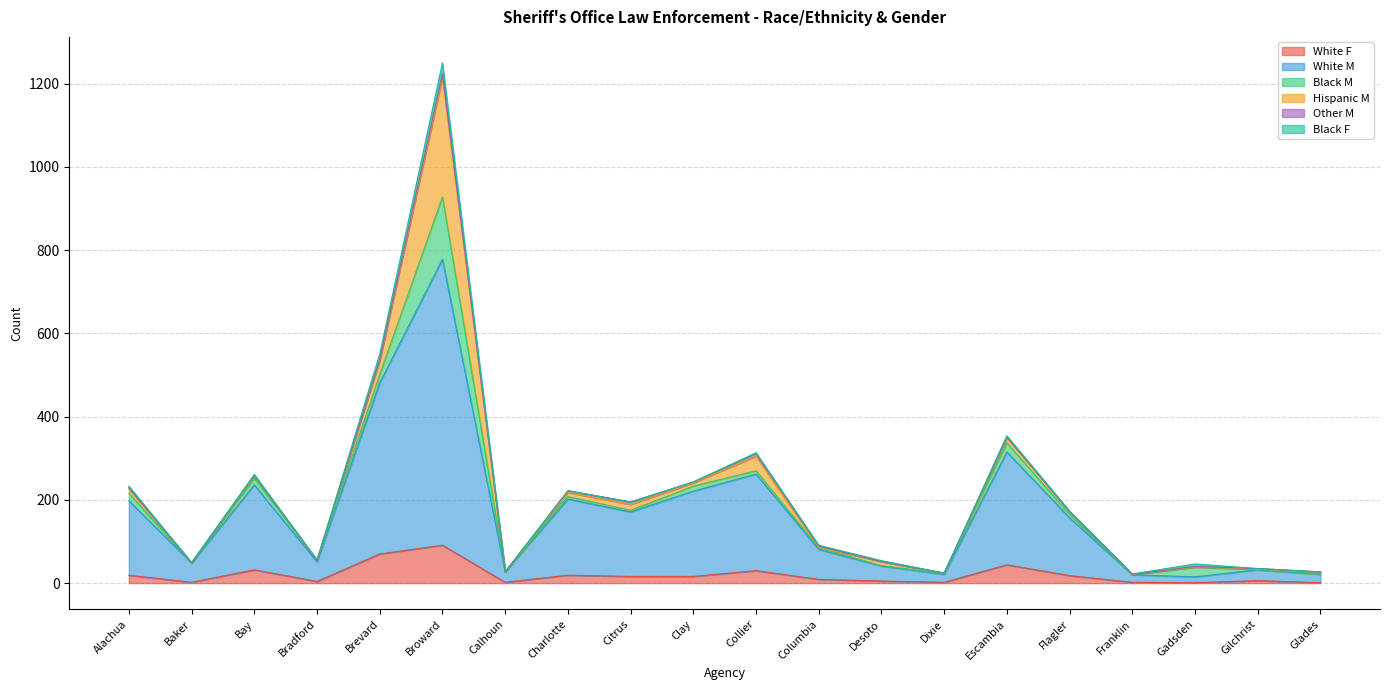

Between which two adjacent categories do Black F and Hispanic M first intersect?

Collier and Columbia